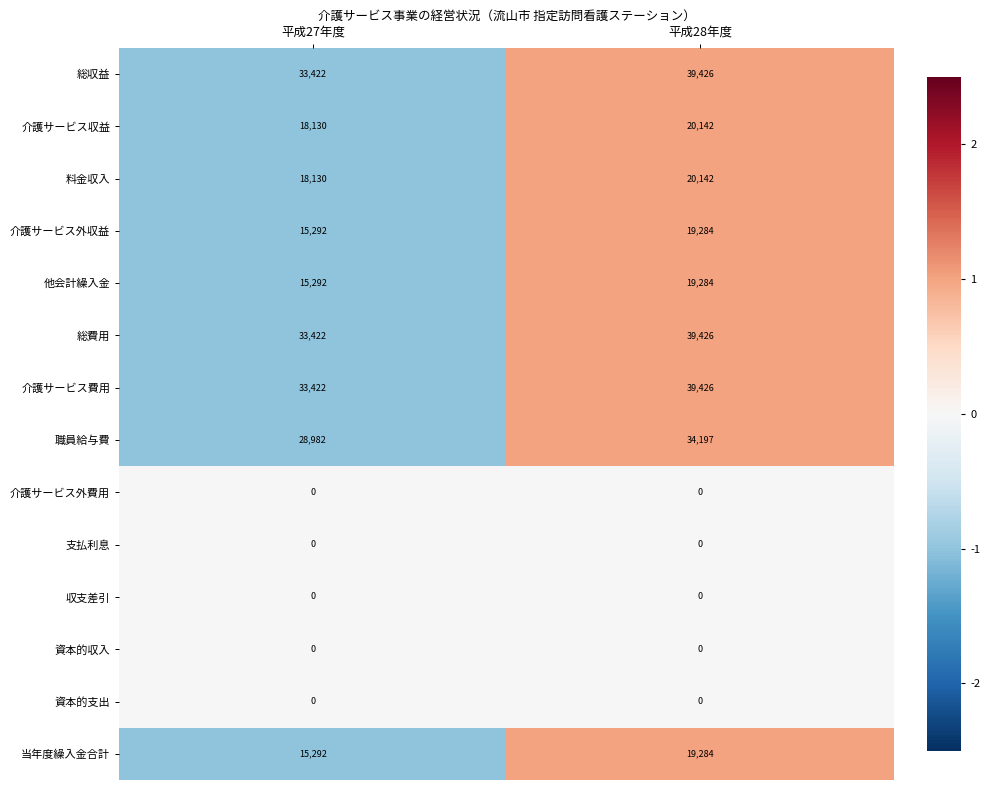

What value does the 他会計繰入金 series have at 平成28年度?

19284